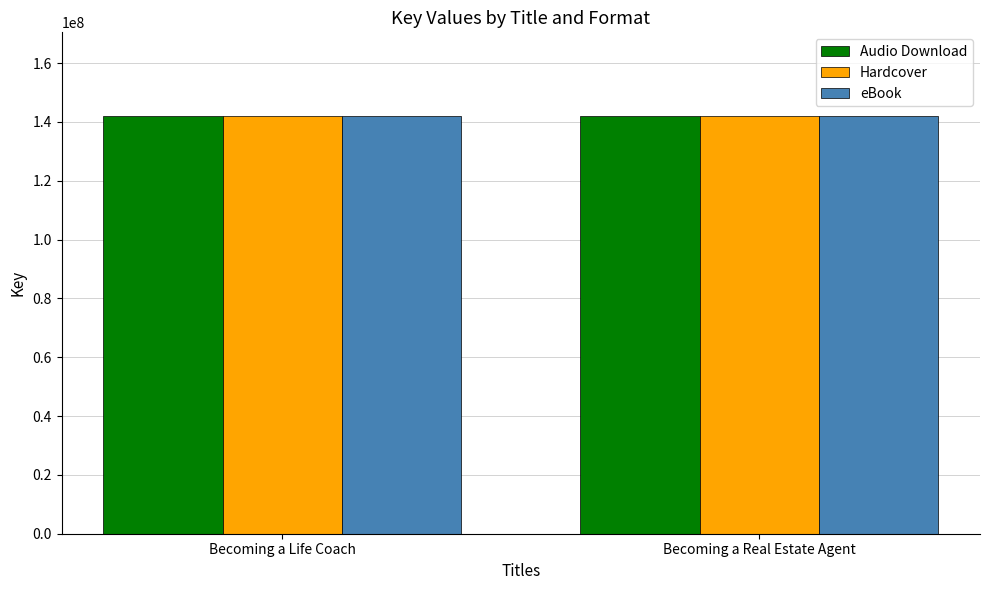

What is the total value across all series at Becoming a Life Coach?

426127803